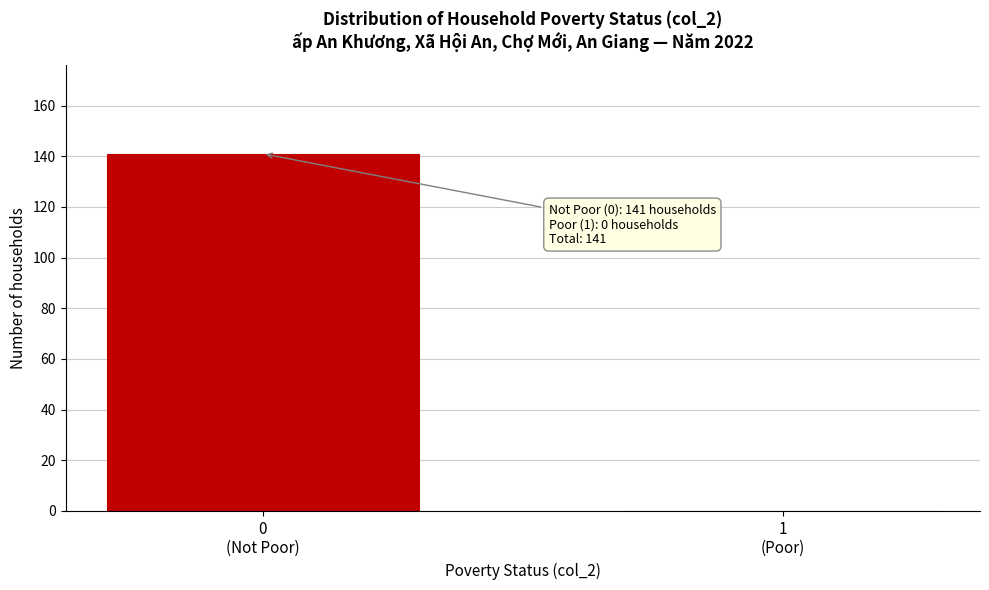

What is the sum of all values?

141